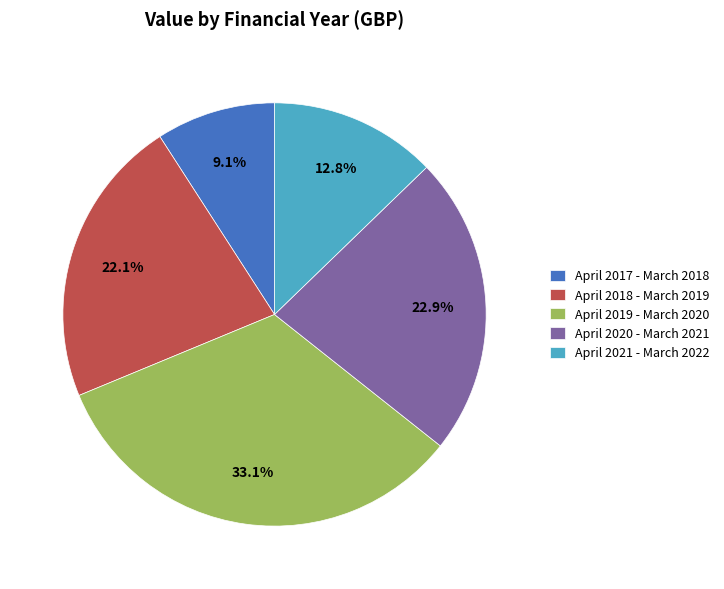

How many slices are in this pie chart?

5